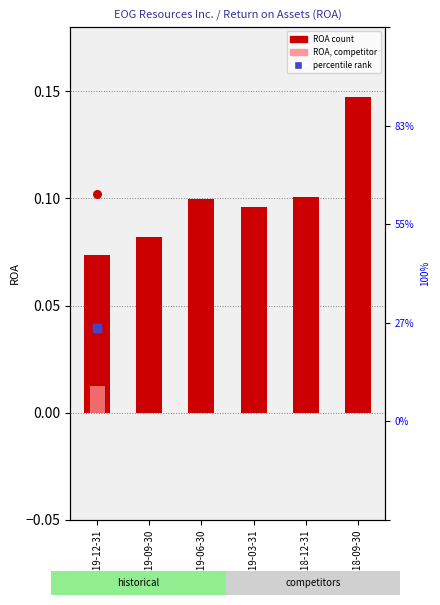

Is the value of Chevron Corp. at 2018-12-31 greater than the value of EOG Resources Inc. at 2019-09-30?

No